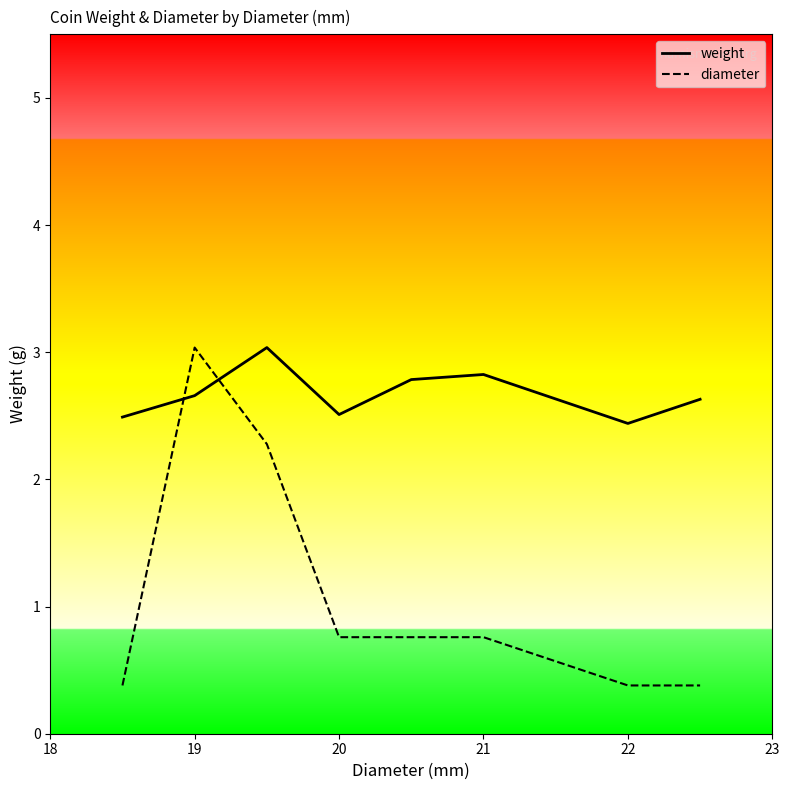

Does the chart have visible grid lines?

No